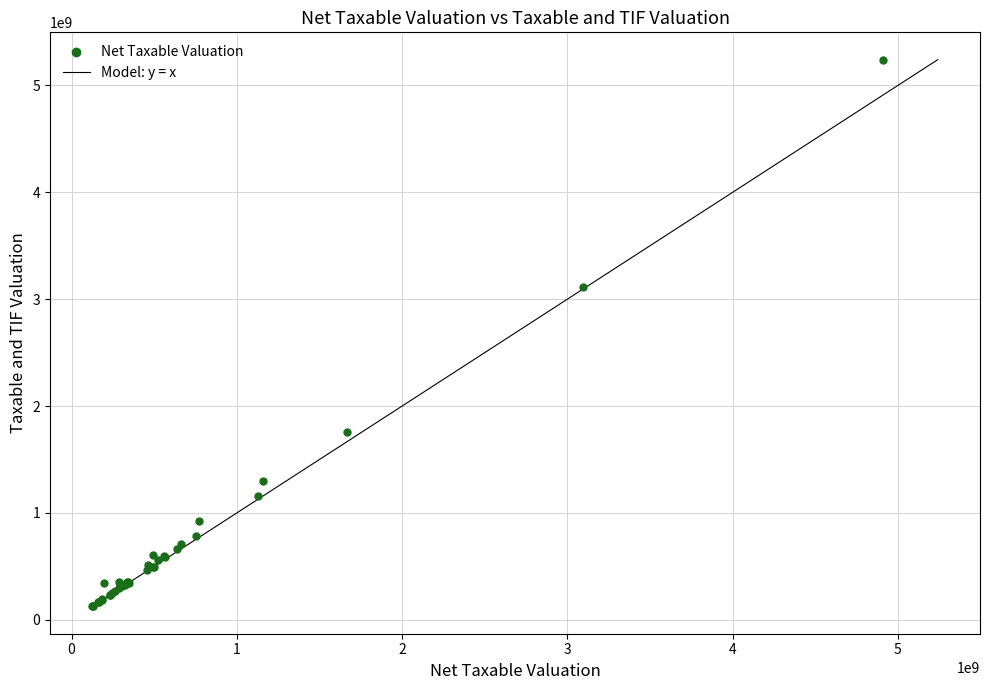

What Y value in the scatter plot is closest to 2683015562?

3113976403